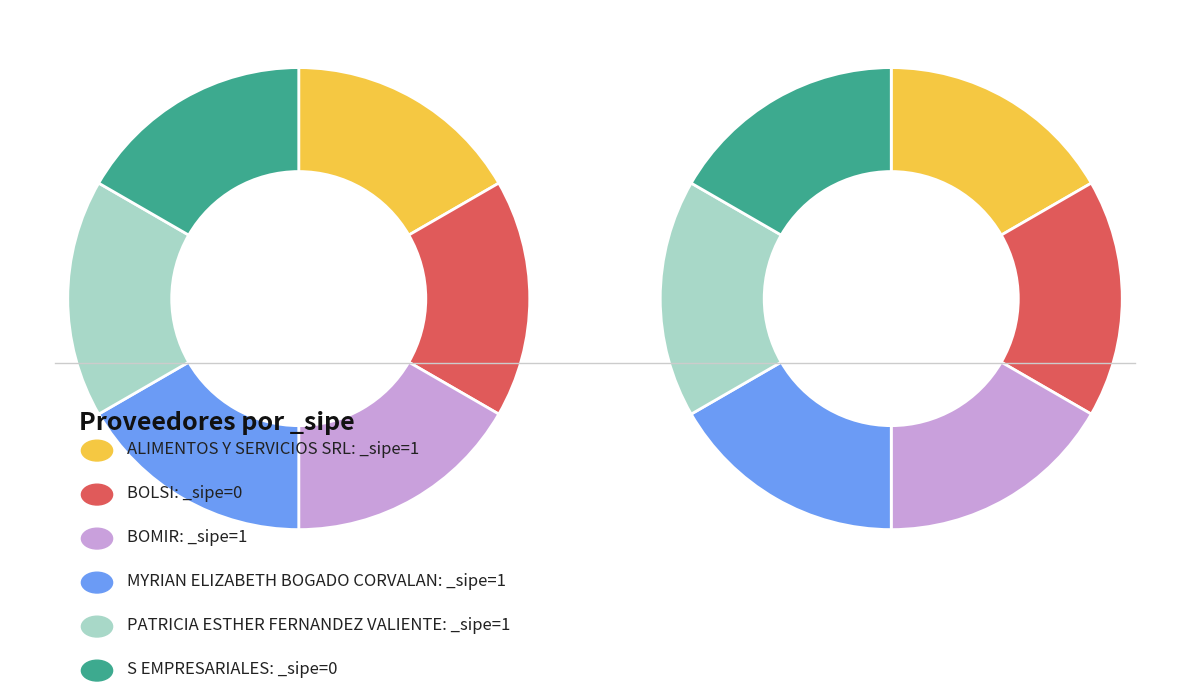

What is the change in value from BOLSI to MYRIAN ELIZABETH BOGADO CORVALAN?

+1